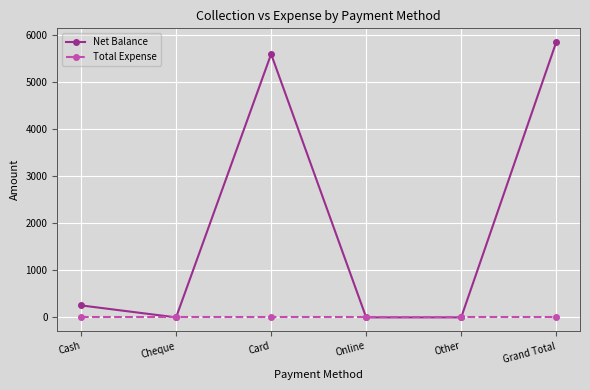

What is the total value across all series at Cash?

255